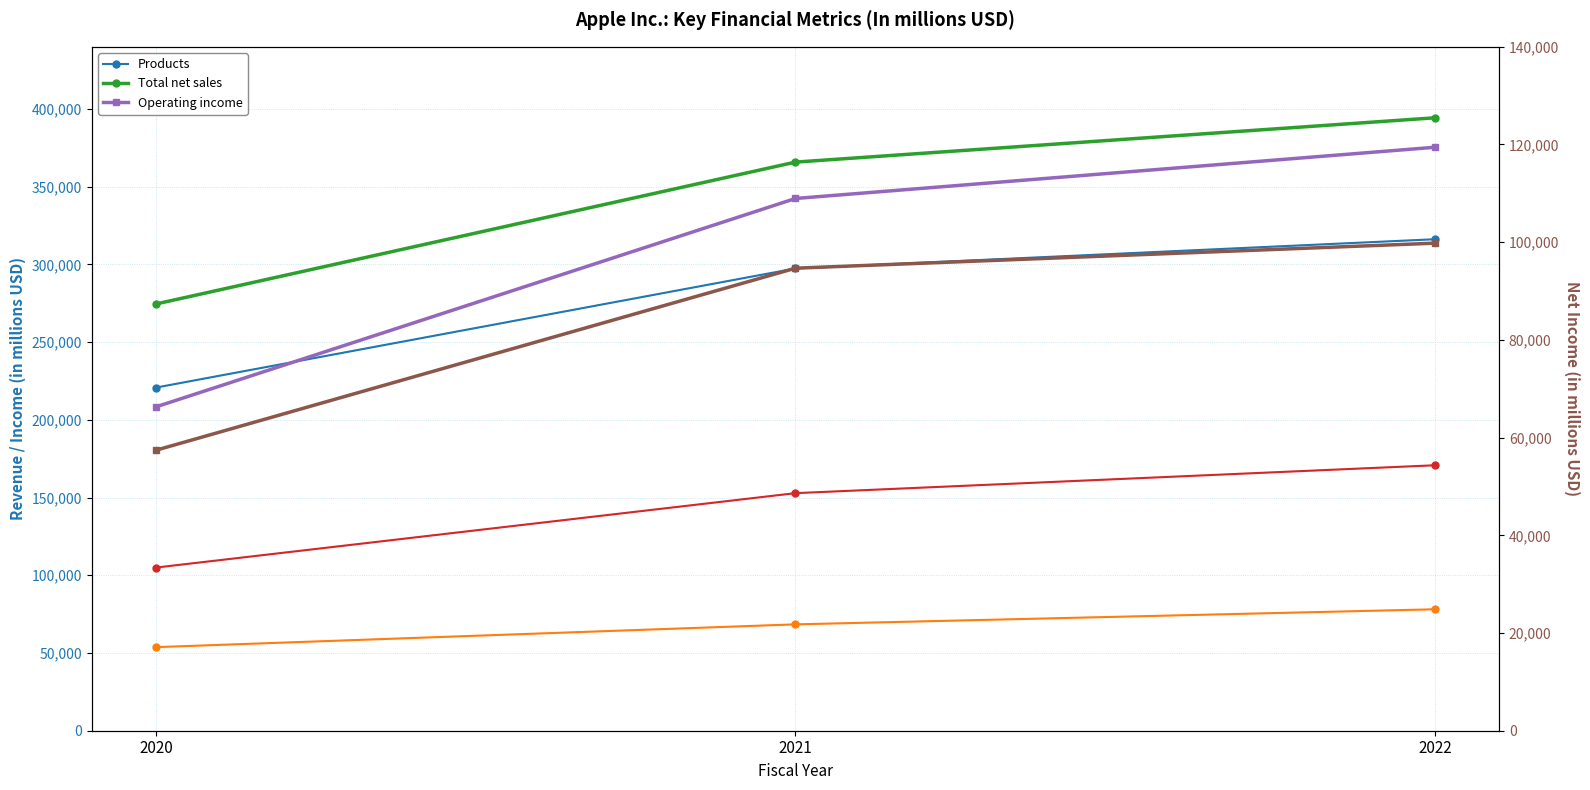

What is the average value of the Gross margin series?

142858